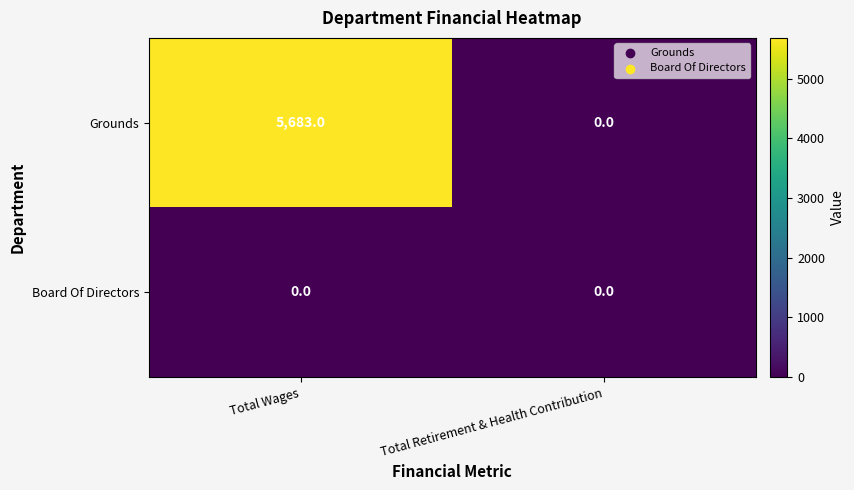

Rank the series by their average value, from highest to lowest.

Grounds, Board Of Directors